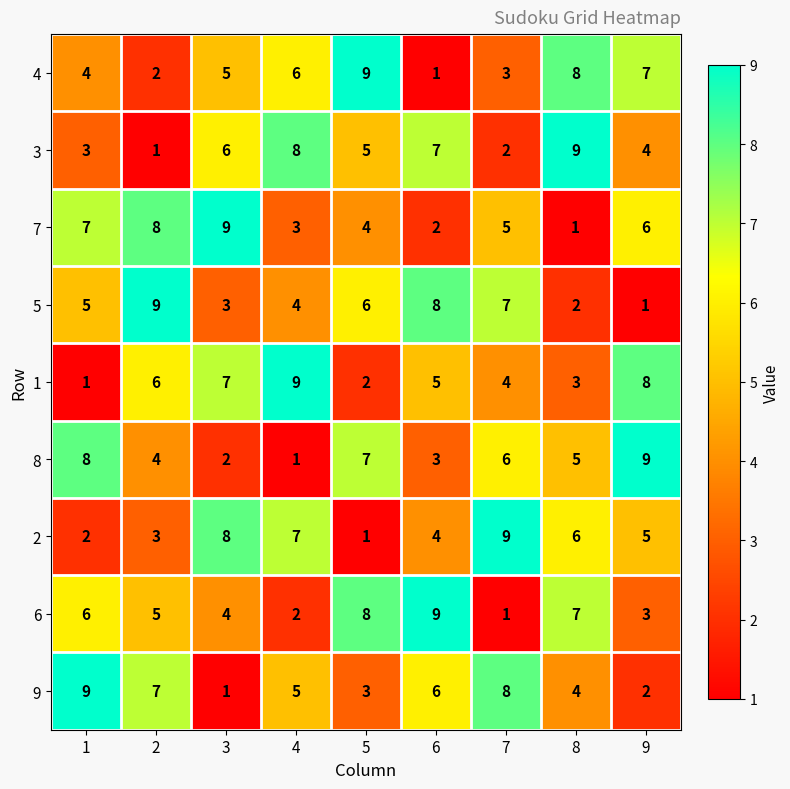

At which label does 8 reach its minimum?

4